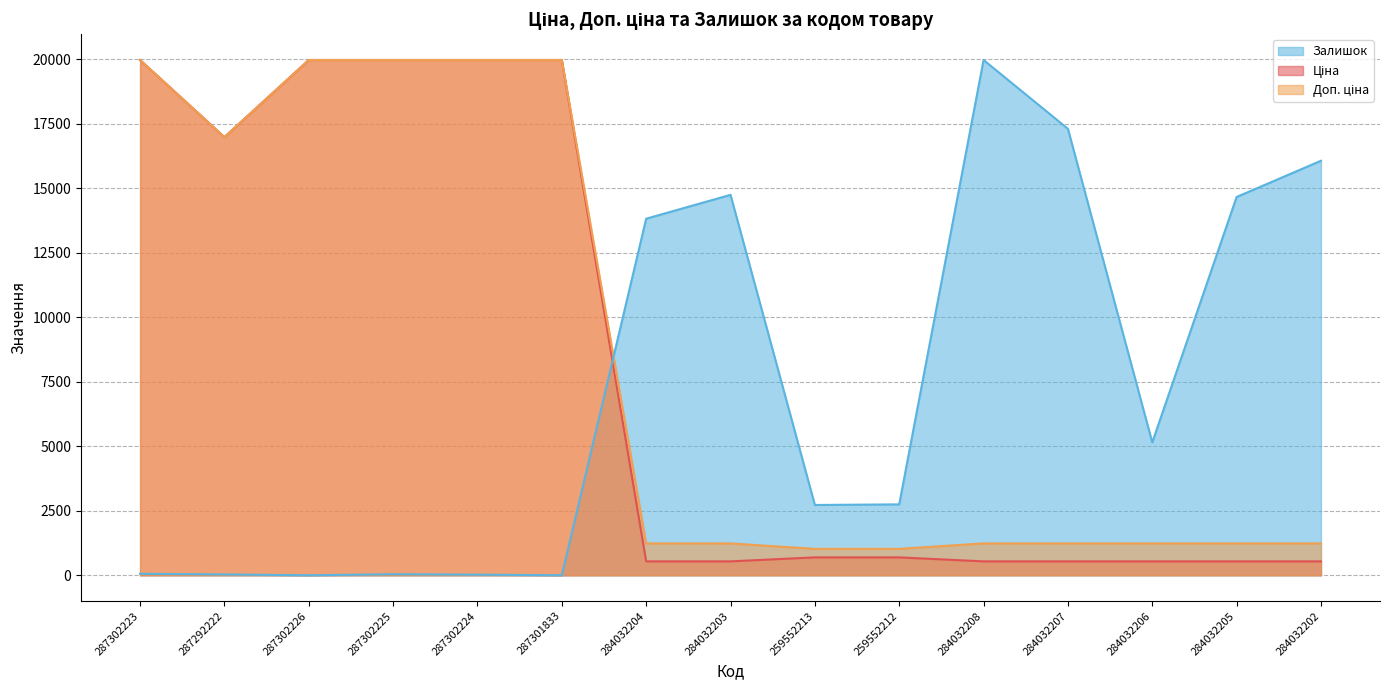

At which category is the sum across all series the highest?

287302223